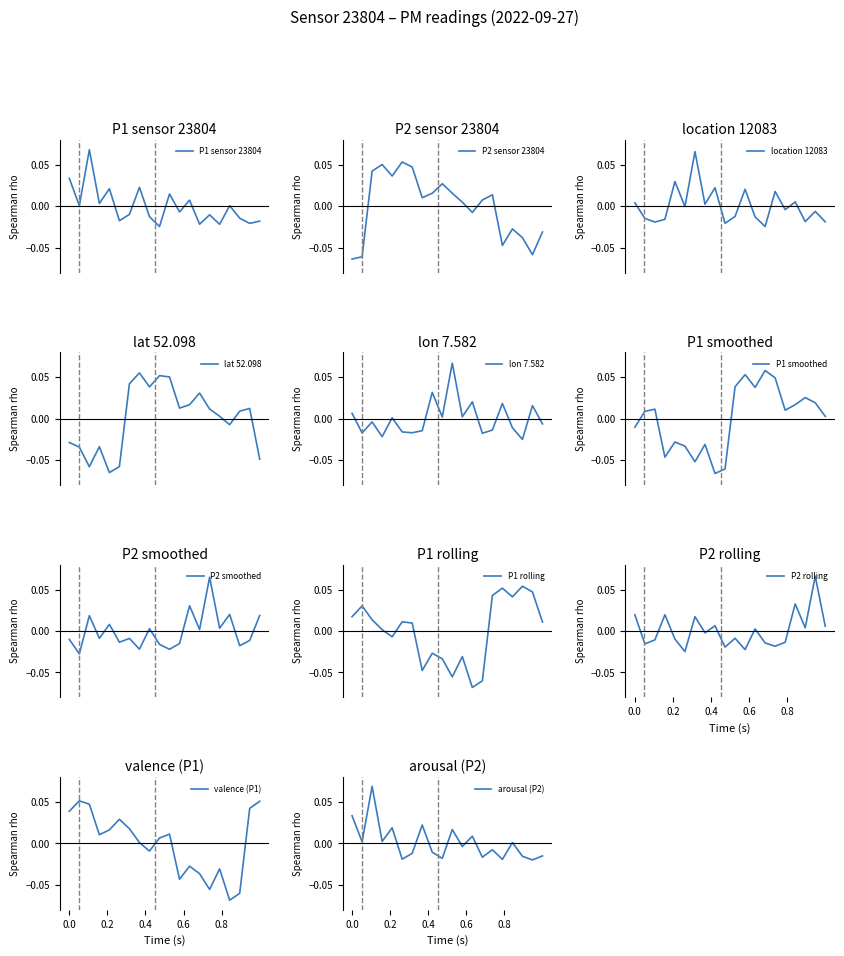

True or false: there are more than 0 points higher than both neighbors.

True